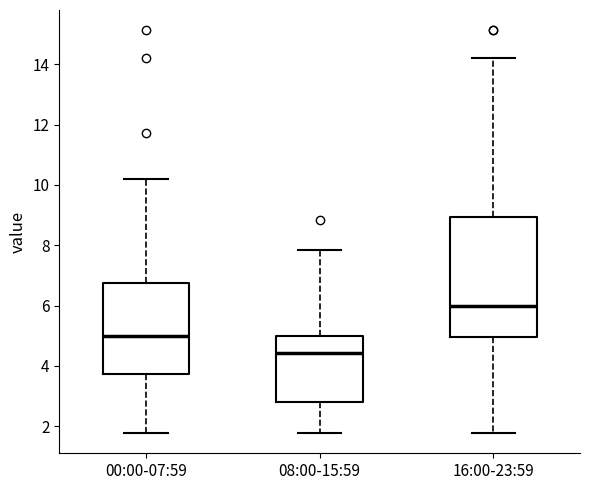

Reading left to right, transcribe this box plot: for each box, give where its median line is, the range the box spans, and where its two whiskers end, as read against the y-axis. The values are not printed on the chart, so give them approximately, as read against the axis.

00:00-07:59: median 5.0, box 3.8 to 6.8, whiskers 1.8 to 10.2
08:00-15:59: median 4.4, box 2.8 to 5.0, whiskers 1.8 to 7.8
16:00-23:59: median 6.0, box 5.0 to 9.0, whiskers 1.8 to 14.2